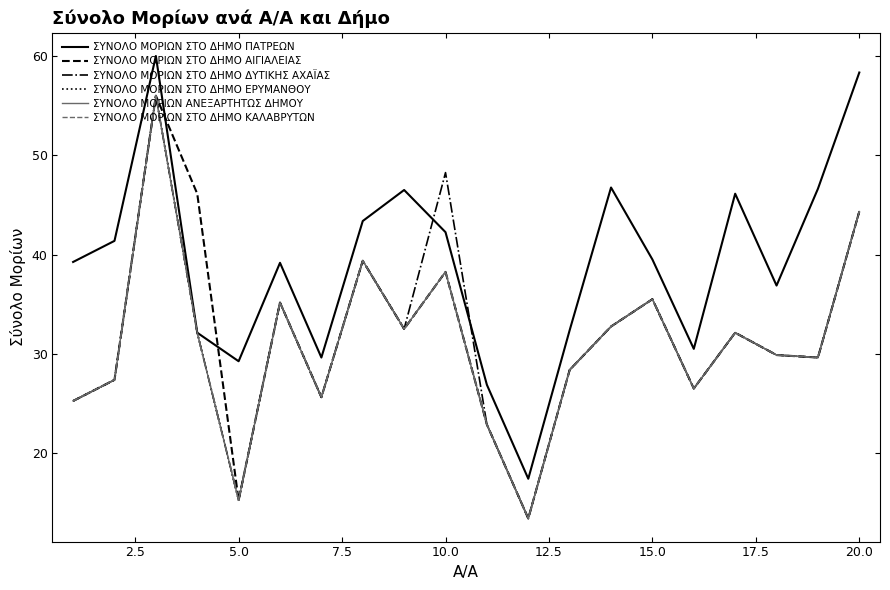

How many lines are shown in the chart?

6